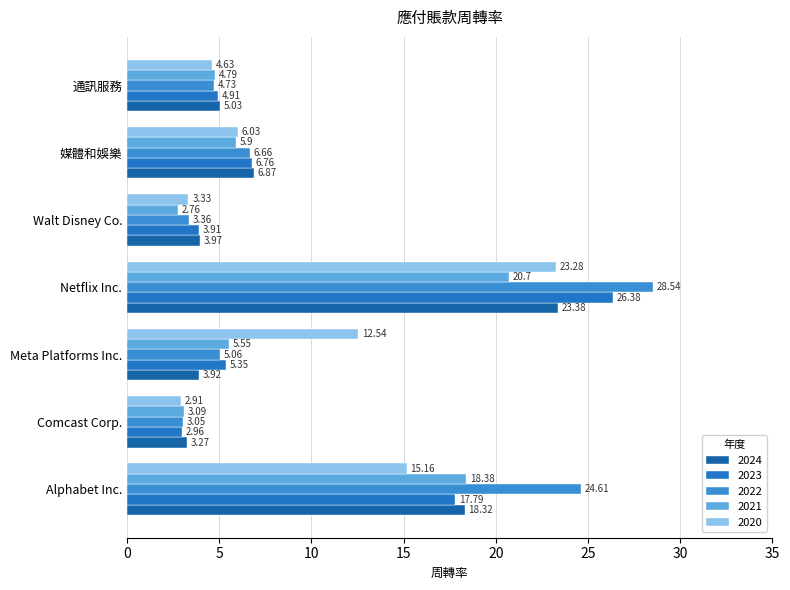

What is the difference between the maximum and minimum values in the 2020 series?

20.4